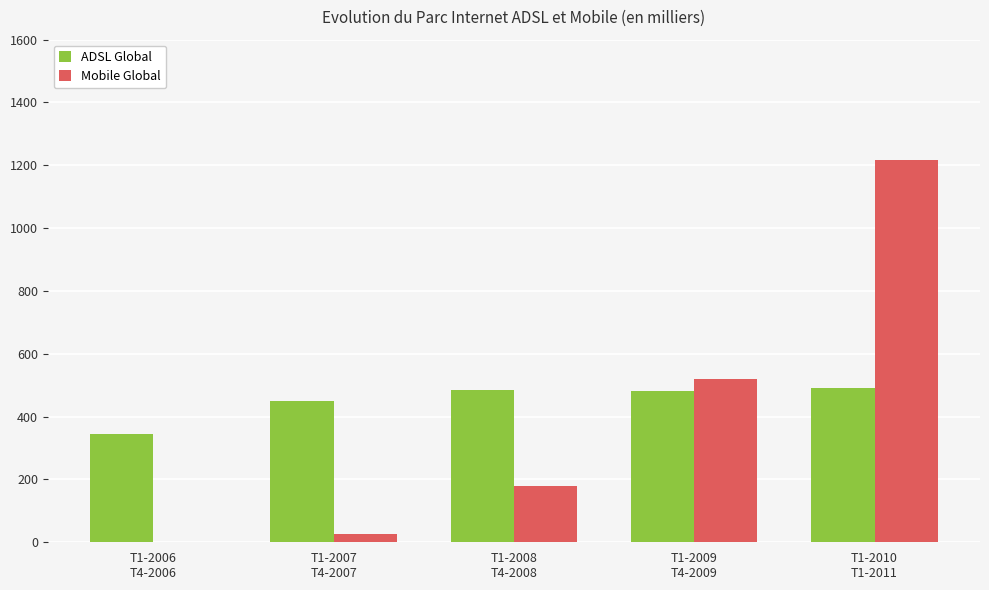

What are all the series names shown in the legend?

ADSL Global, Mobile Global